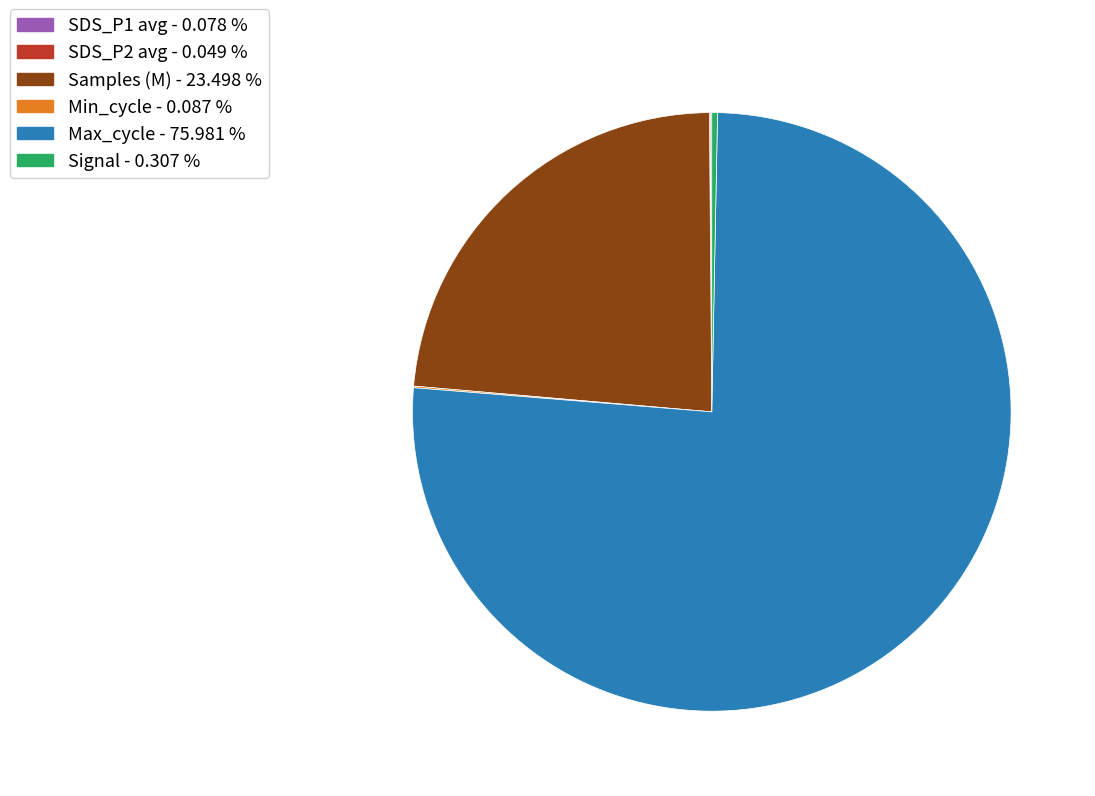

Between Samples (M) - 23.498 % and Signal - 0.307 %, which is larger?

Samples (M) - 23.498 %